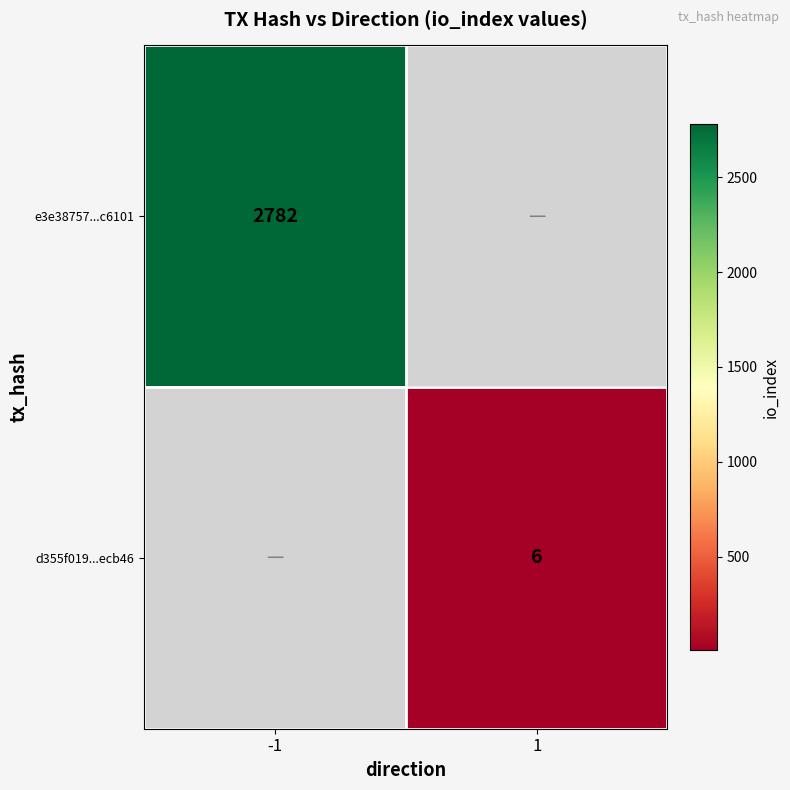

The d355f019...ecb46 series shows 4 at 1. True or false?

False